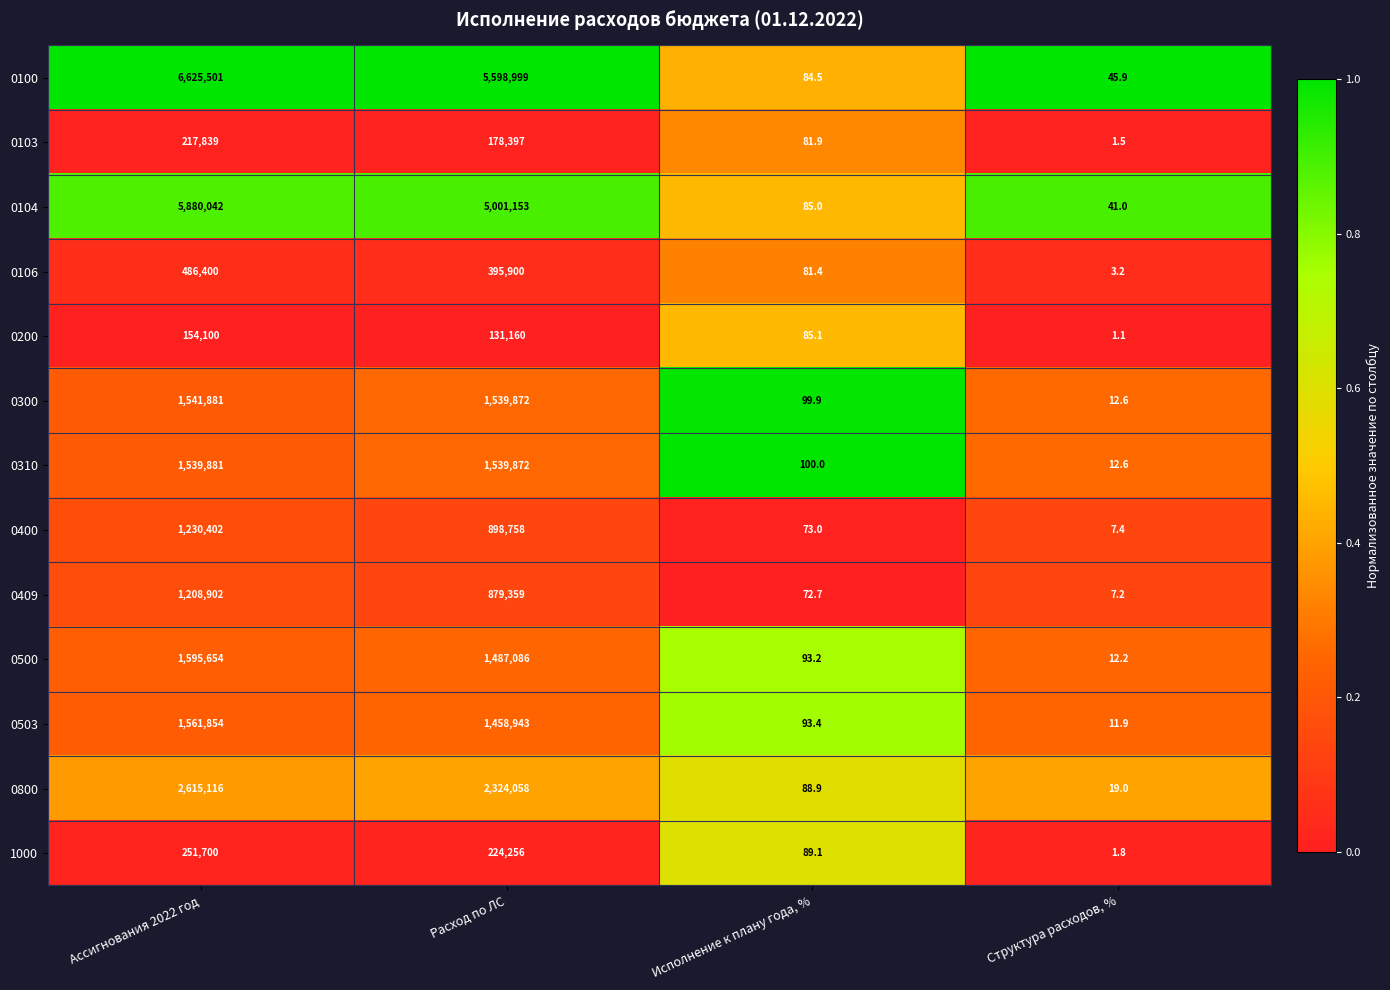

What is the difference between the maximum and minimum values in the 0100 series?

6625455.1